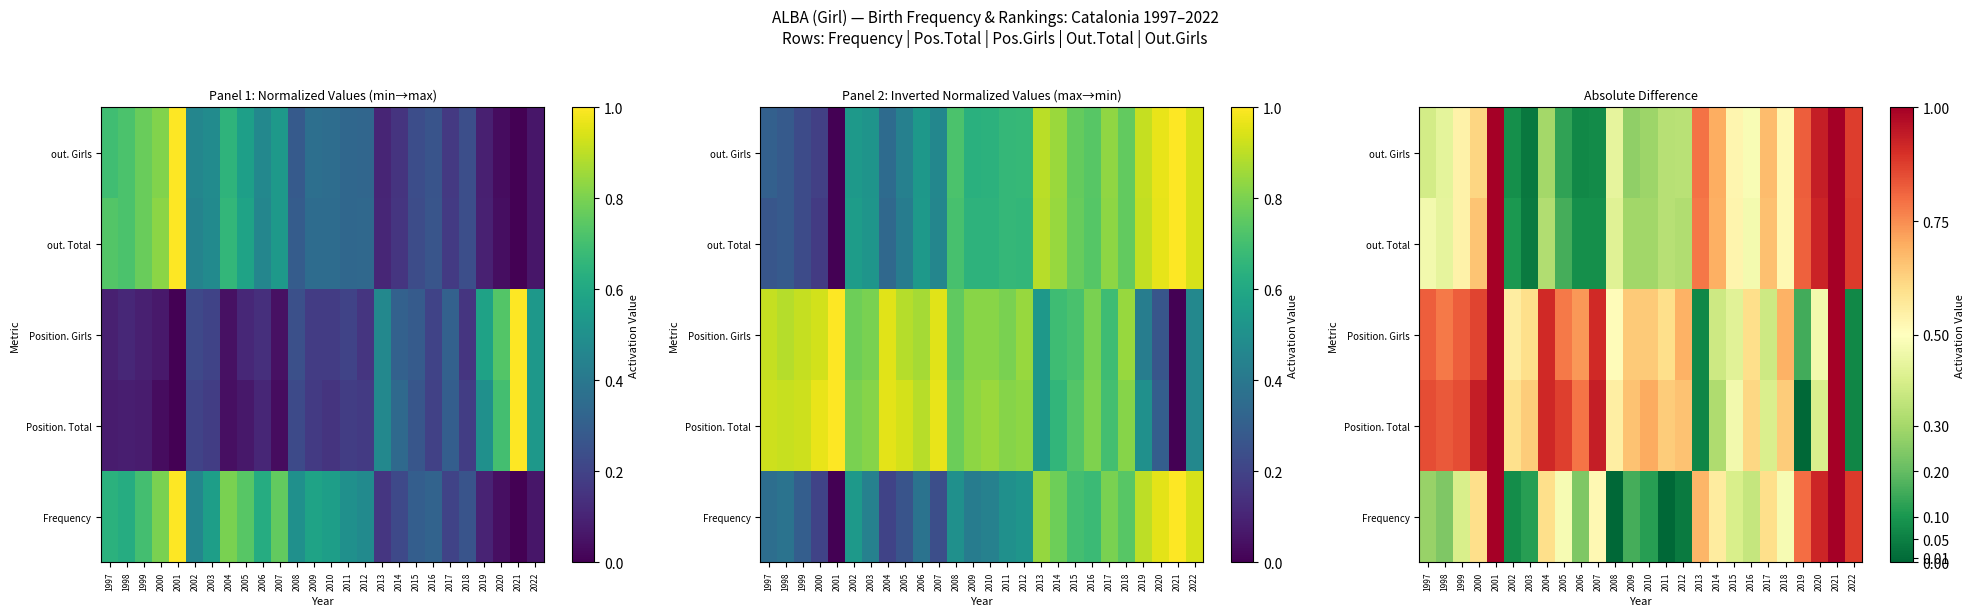

Between 2014 and 1997, which is larger?

2014